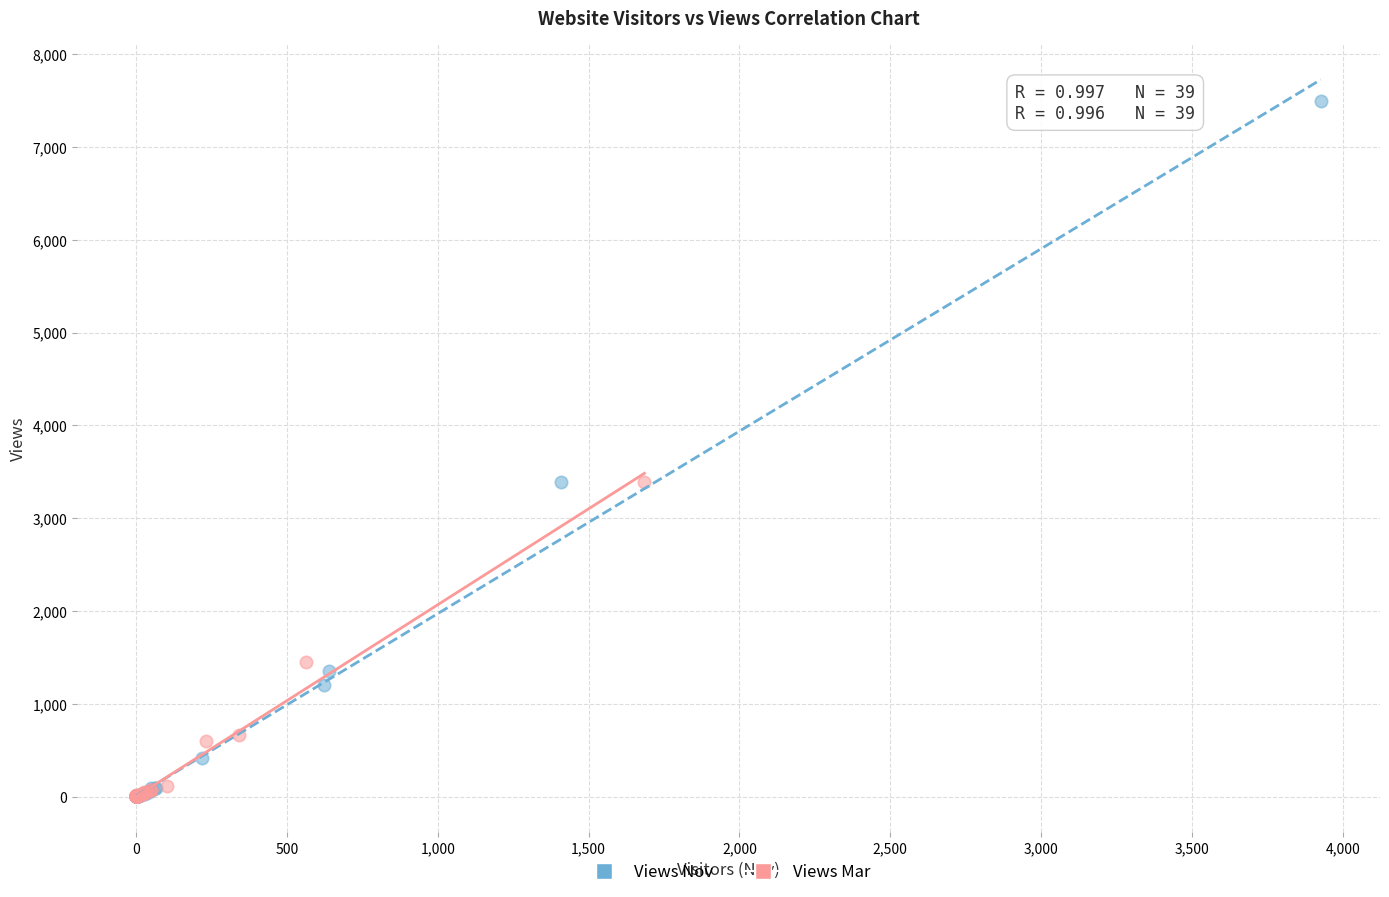

Which series has the widest spread of Y values?

Views Nov